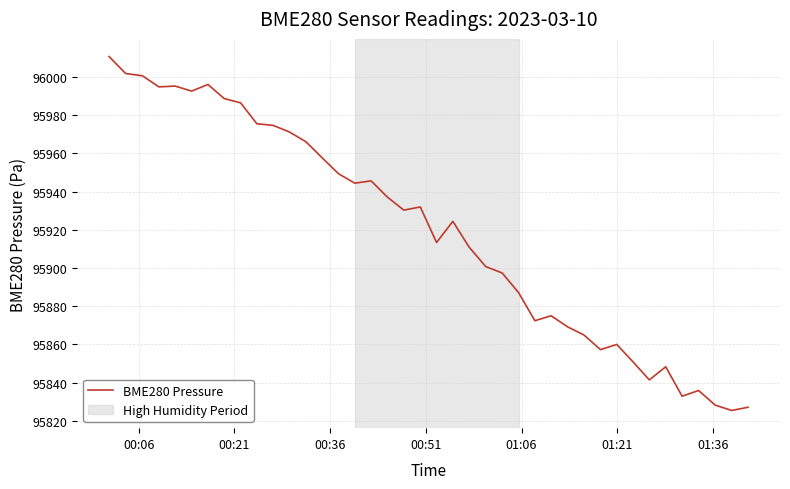

What is the difference between the maximum and minimum values?

185.2